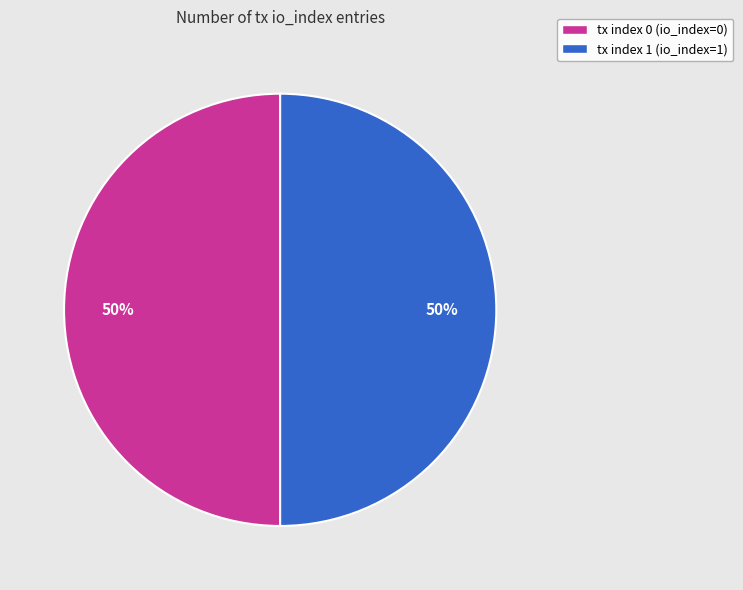

Approximately how many times larger is the value at tx index 1 compared to tx index 0?

1.0